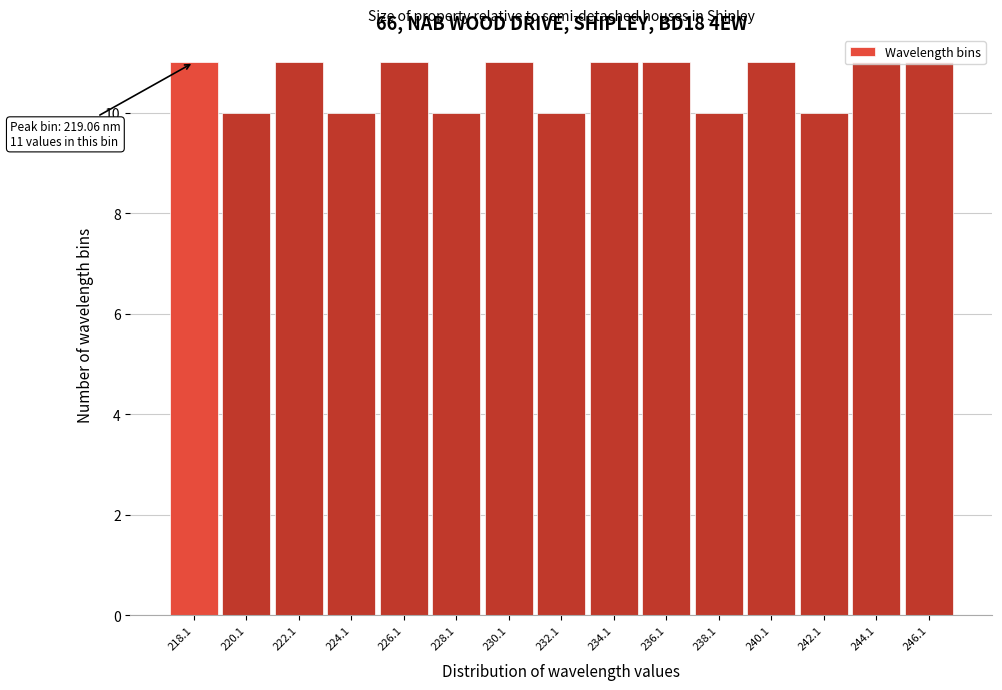

True or false: the data shows 11 at 218.1.

True